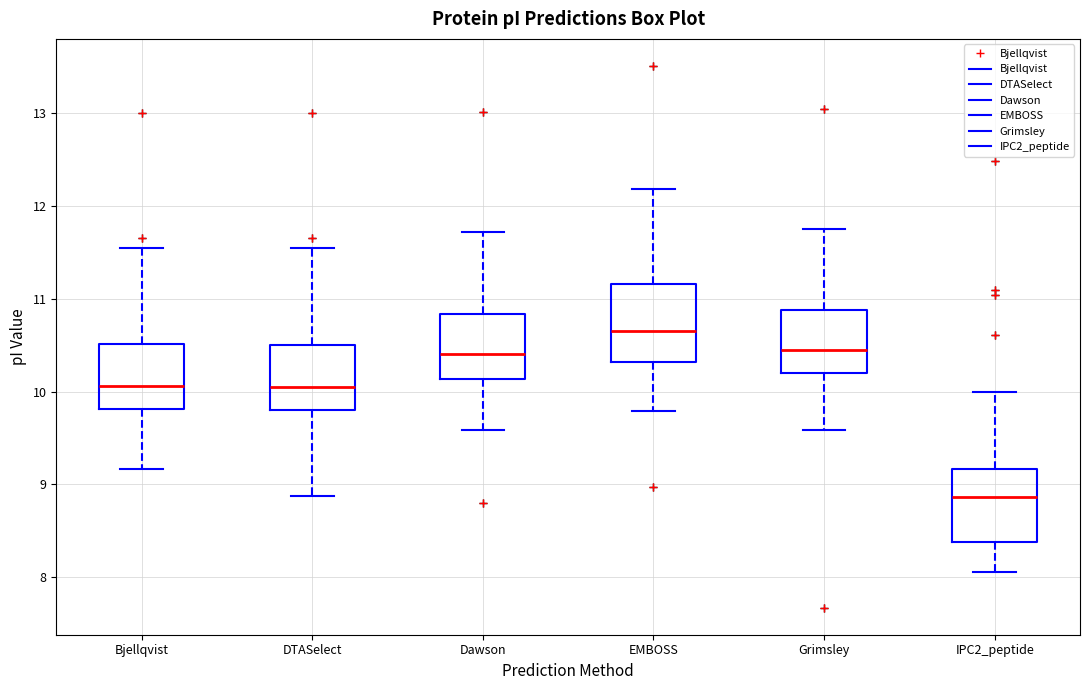

Where is the lower edge of the box for DTASelect on the y-axis? The values are not printed on the chart, so give them approximately, as read against the axis.

9.8